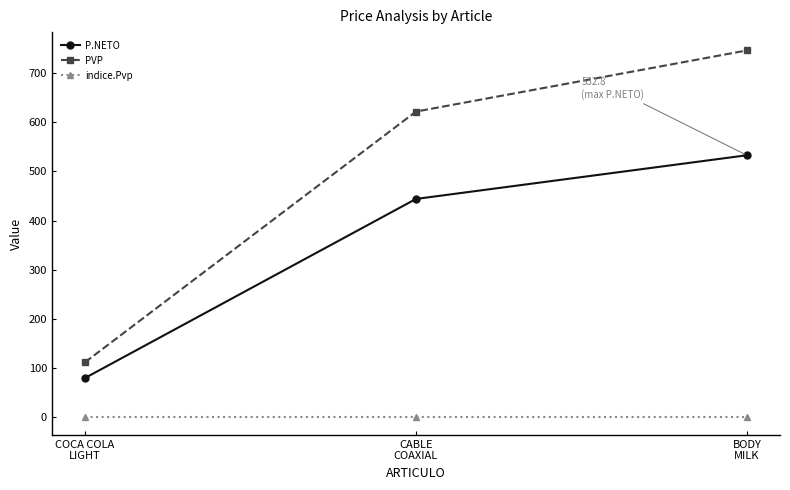

What is the average value of the PVP series?

493.2